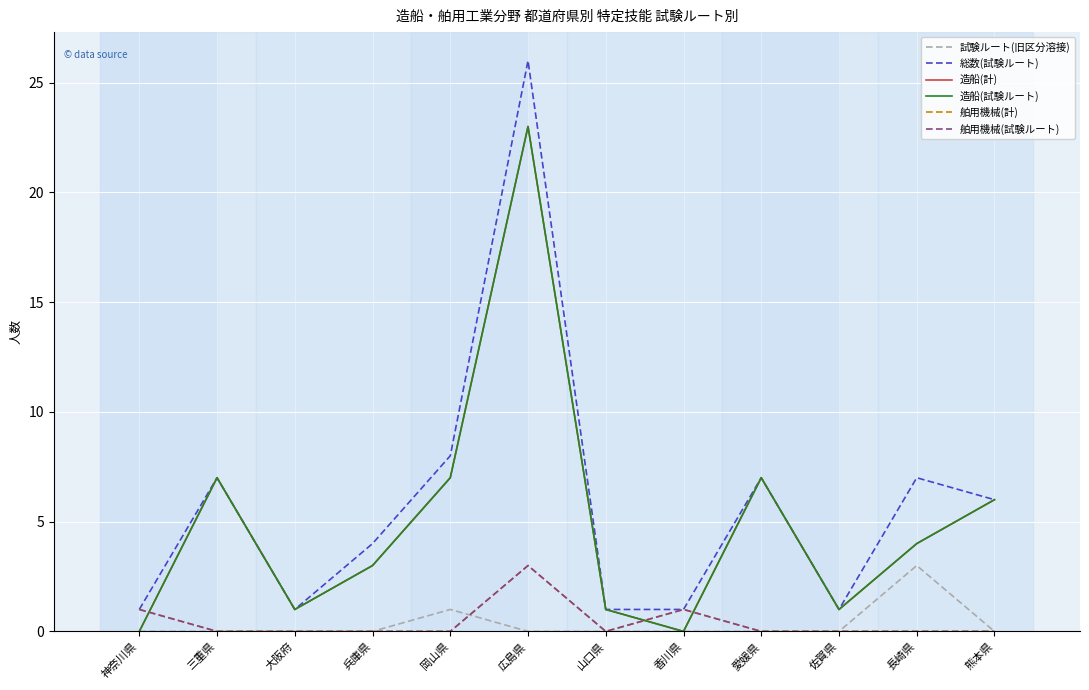

At which category is the sum across all series the highest?

広島県